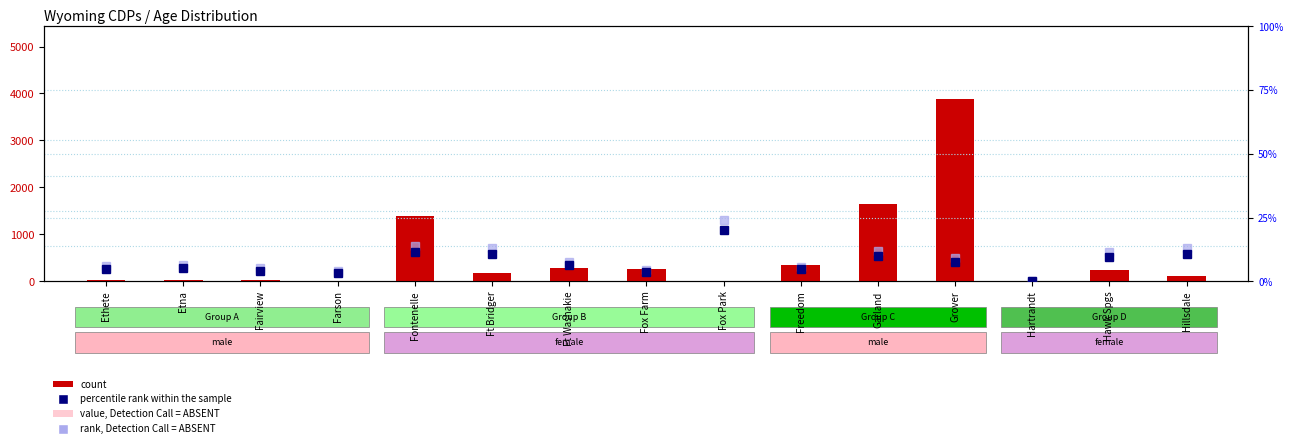

At how many categories does at least one series exceed 1439?

2